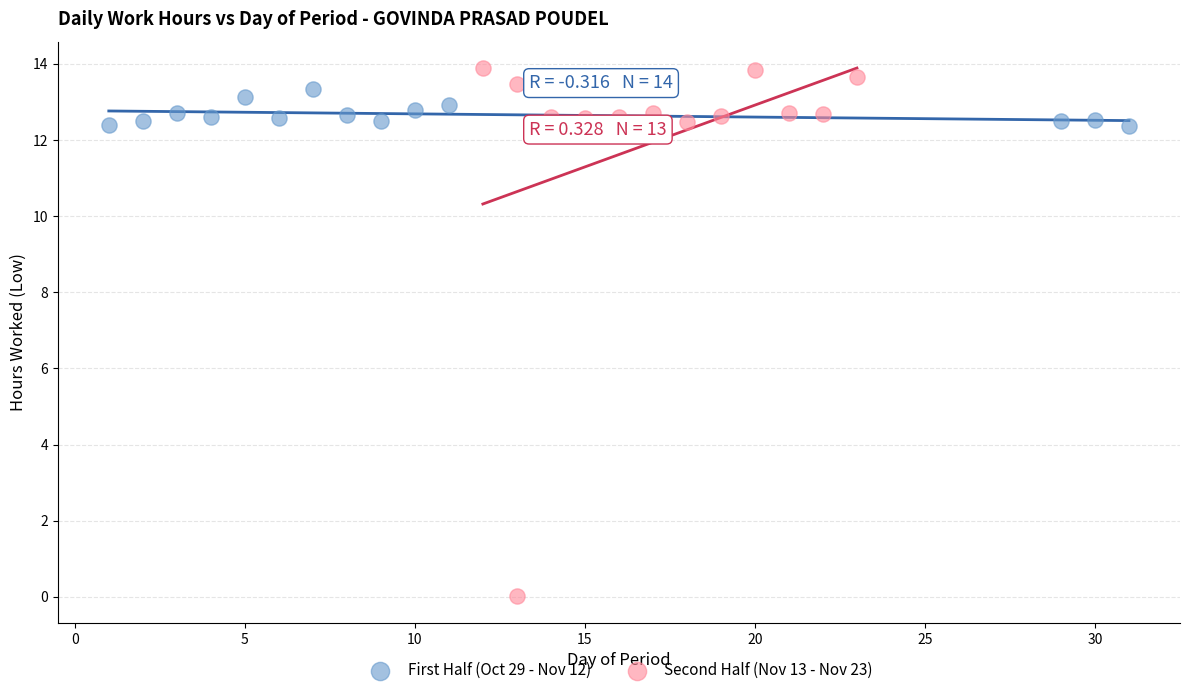

Which series reaches the minimum Y coordinate?

Second Half (Nov 13 - Nov 23)